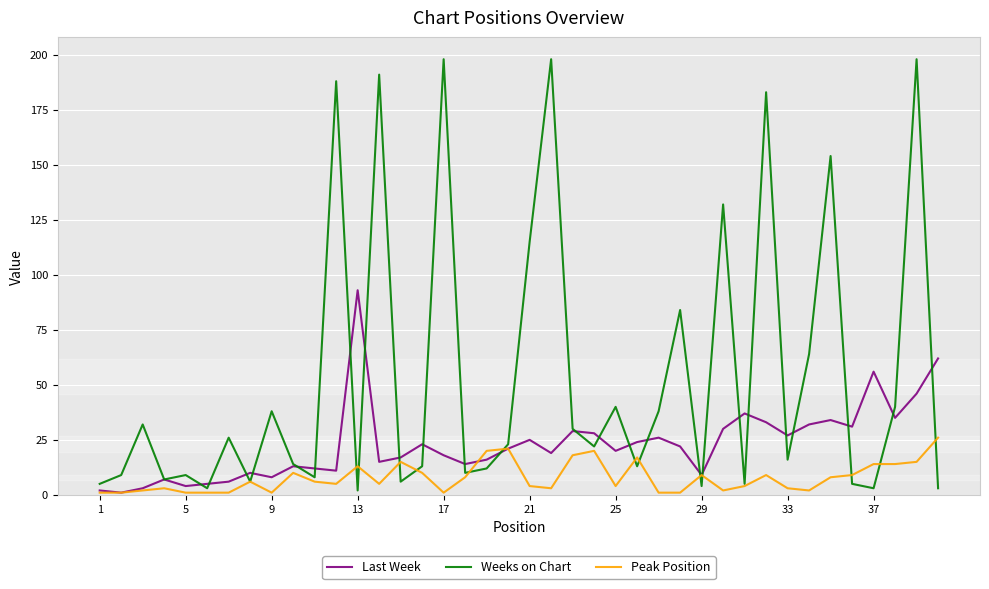

Which series has the widest spread of values?

Weeks on Chart